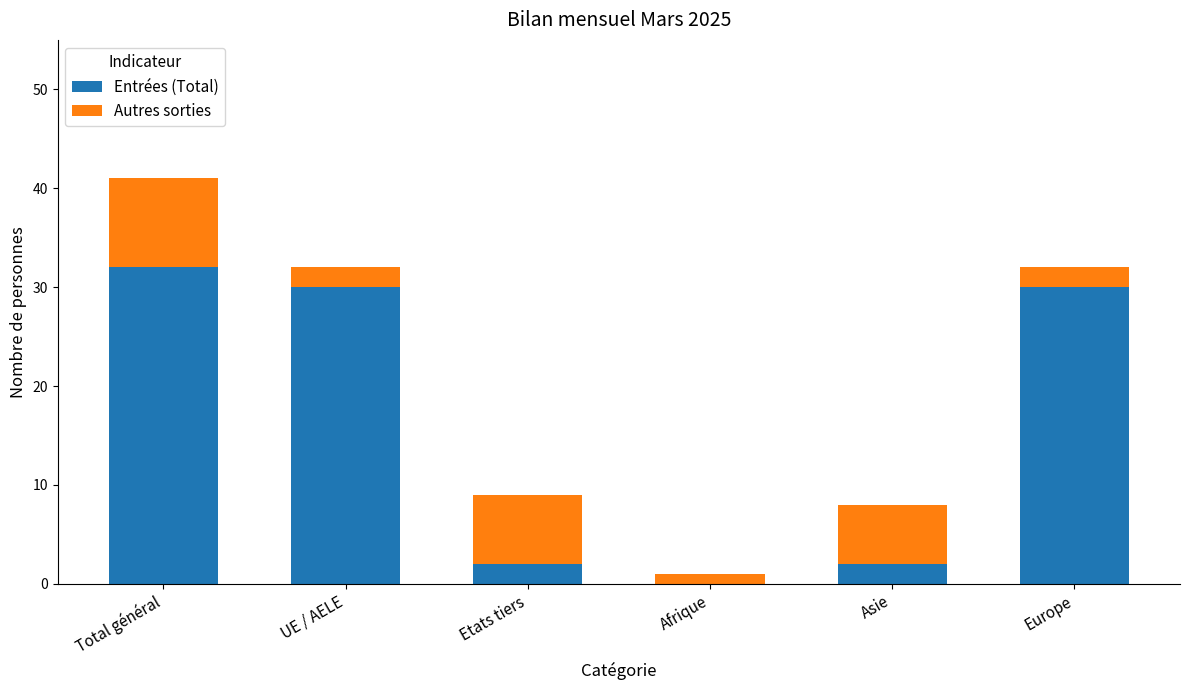

Does the chart contain stacked bars?

Yes